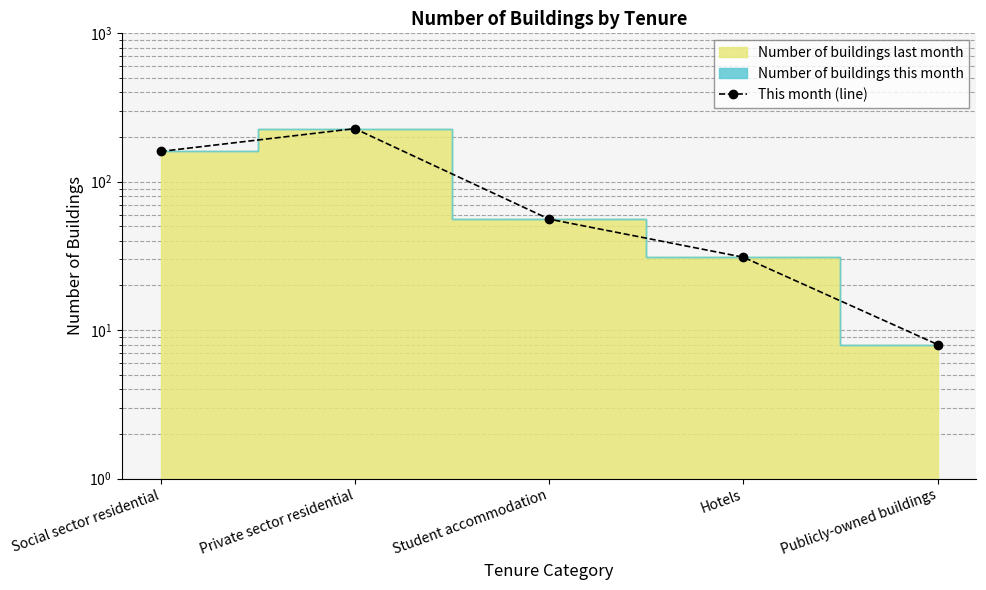

What is the minimum value shown in the chart?

8